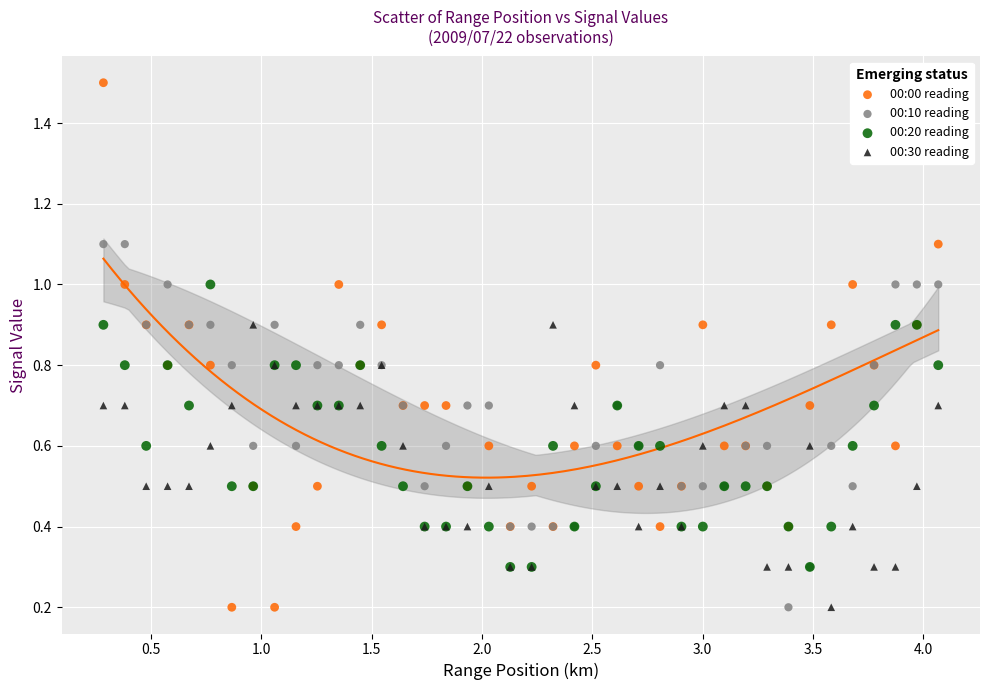

Which series contains the highest Y value?

00:00 reading